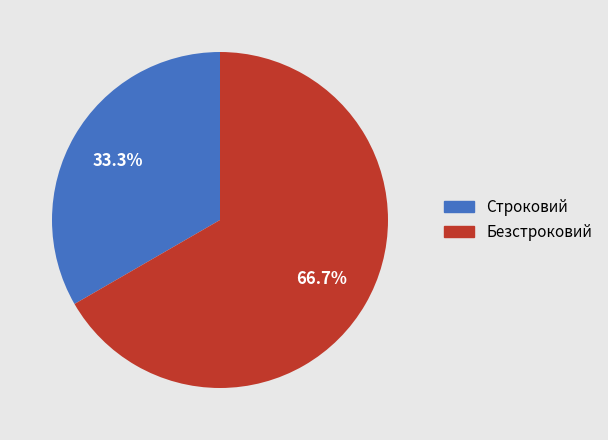

Does any single category account for the majority?

Yes